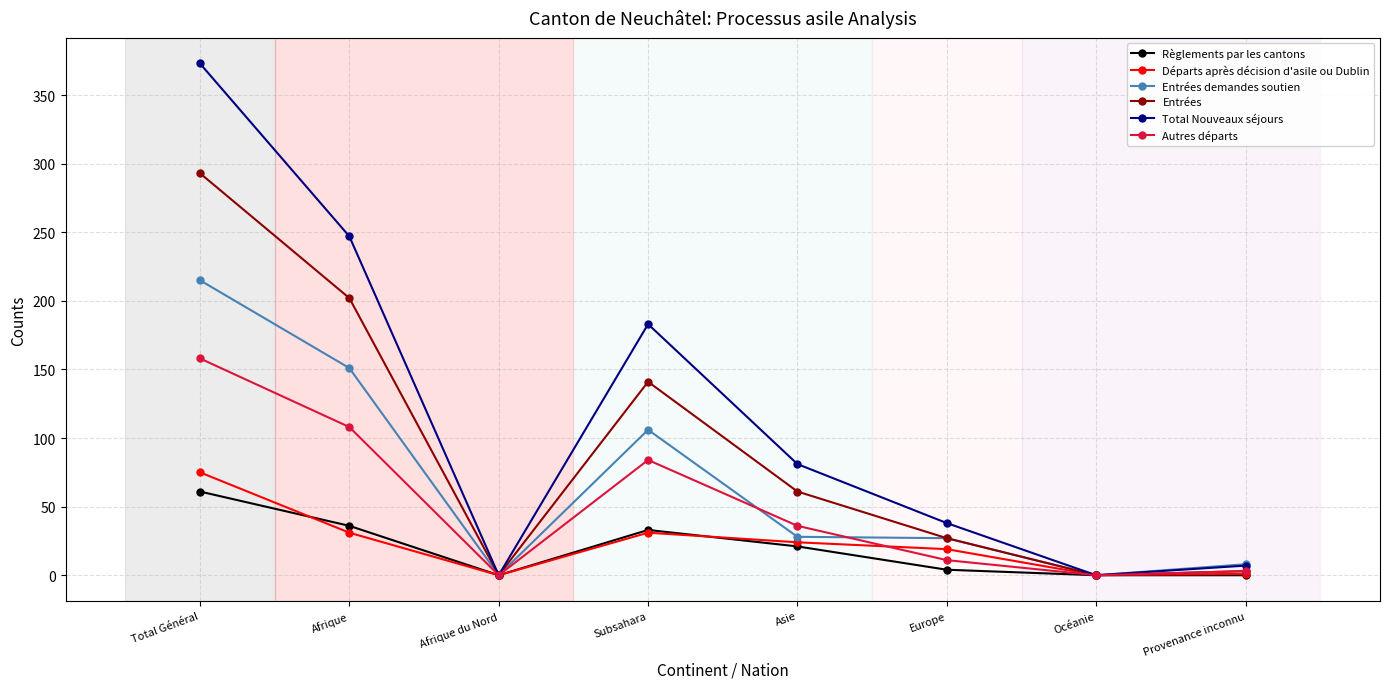

What is the difference between the highest and lowest values at Europe?

34